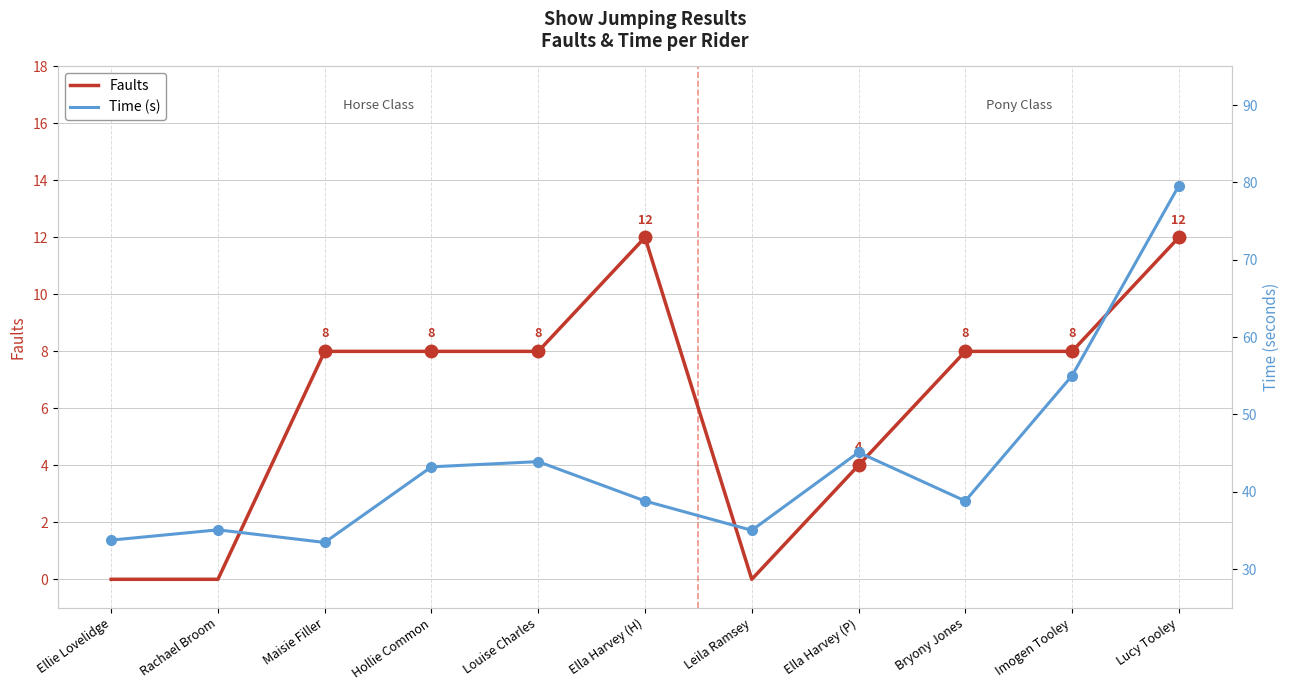

At which category does the chart reach its minimum across all series?

Ellie Lovelidge